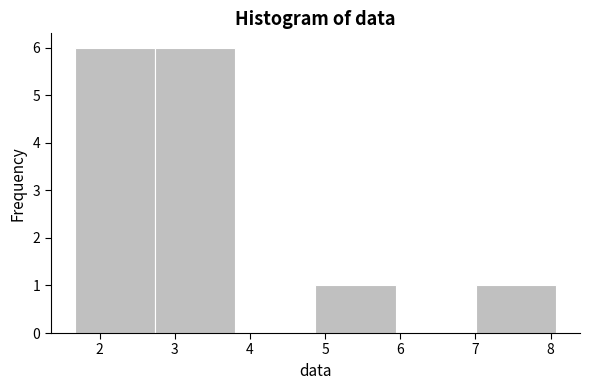

How tall is the bar that spans 1.7 to 2.7 on the x-axis? Neither the bar edges nor the heights are printed on the chart, so give them approximately, as read against the axes.

6